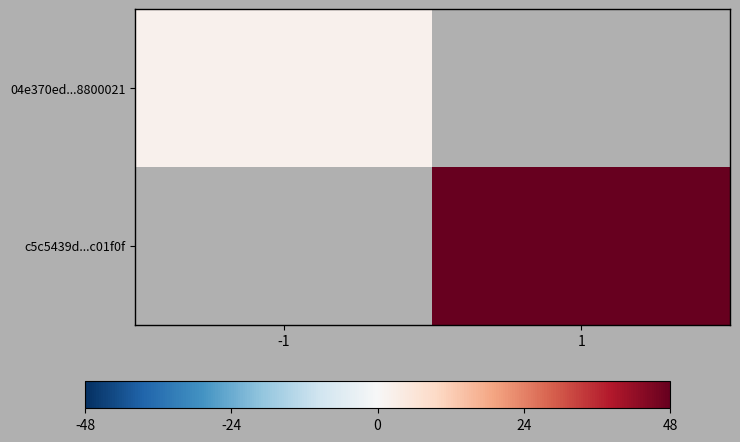

List the series in order of their overall mean, lowest first.

04e370ed...8800021, c5c5439d...c01f0f